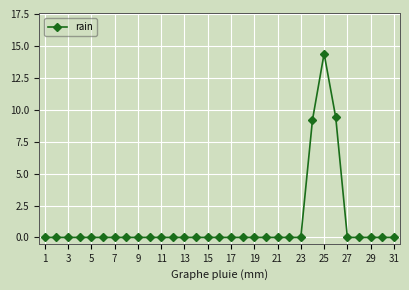

How many categories are shown in the chart?

31